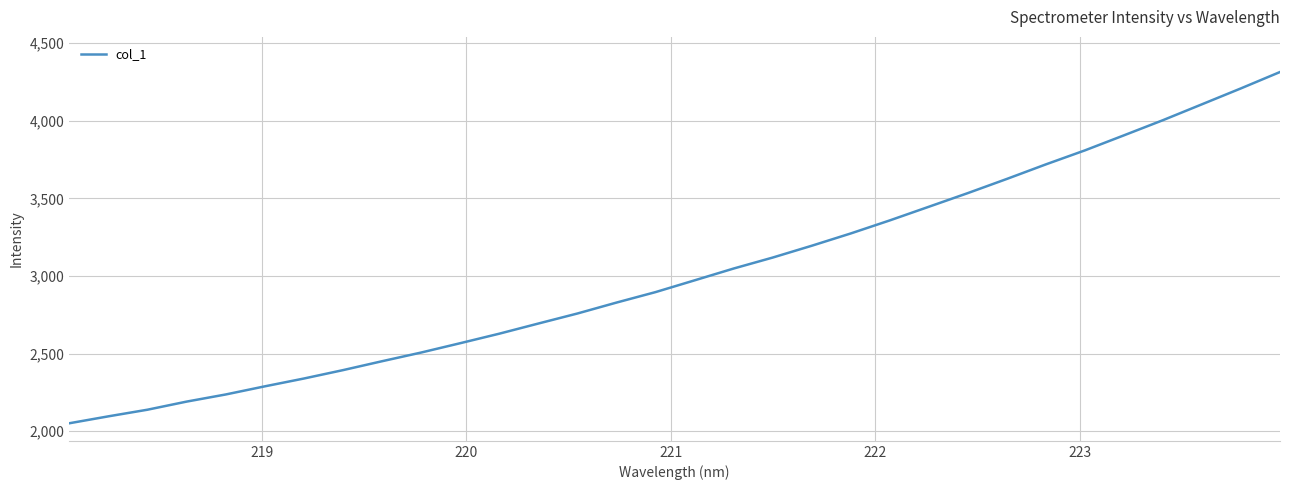

How many categories are shown in the chart?

32